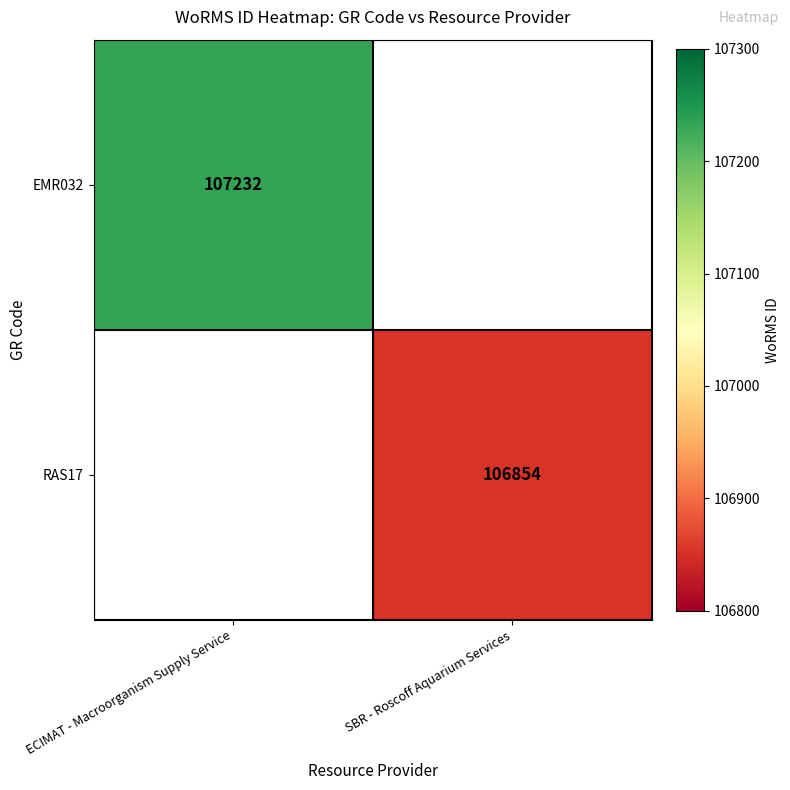

The value of RAS17 at SBR - Roscoff Aquarium Services is 106854. True or false?

True